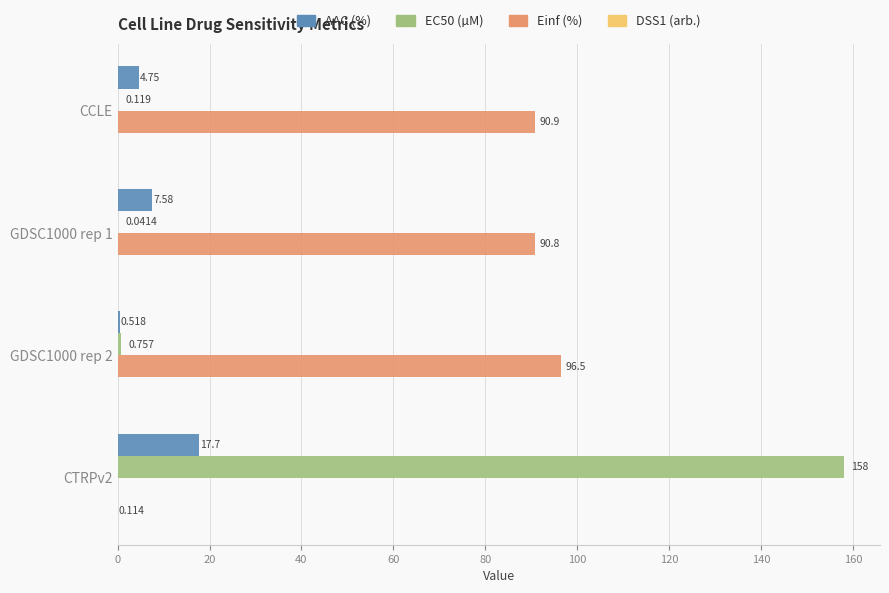

What is the sum of all DSS1 (arb.) values?

0.1